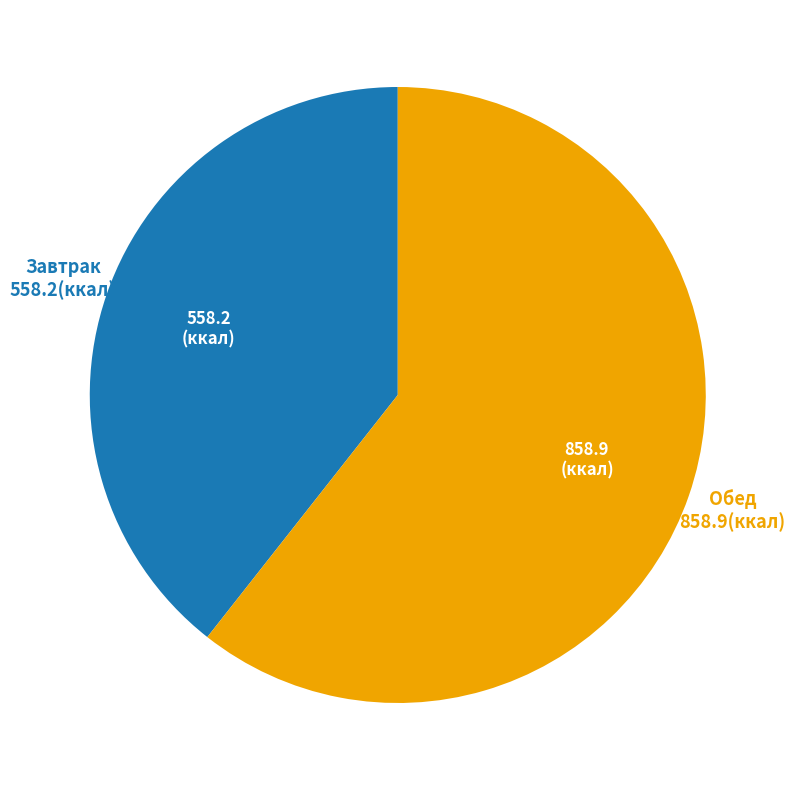

Does any single category account for the majority?

Yes